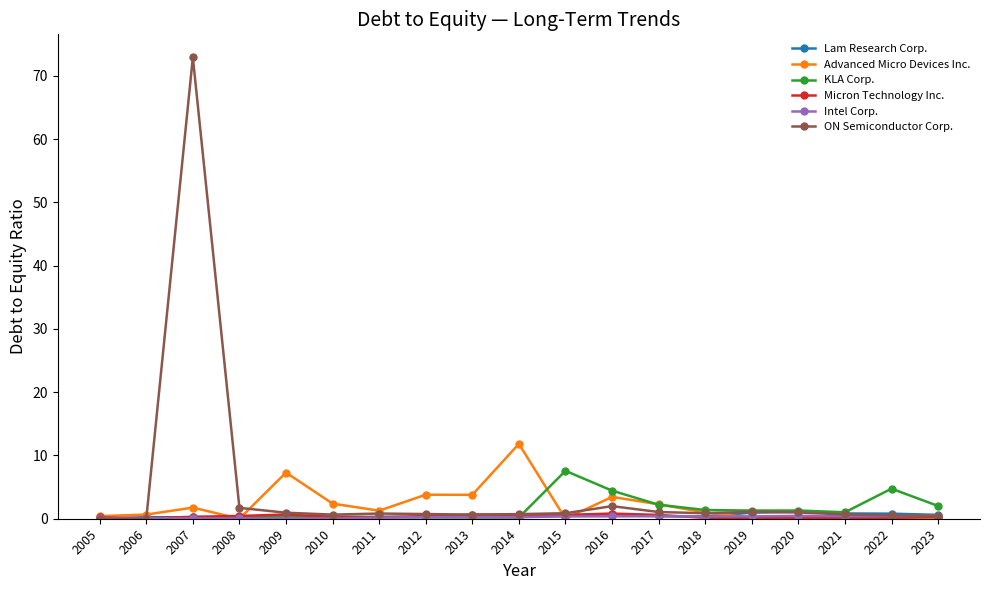

The KLA Corp. series shows 1.3 at 2019. True or false?

True